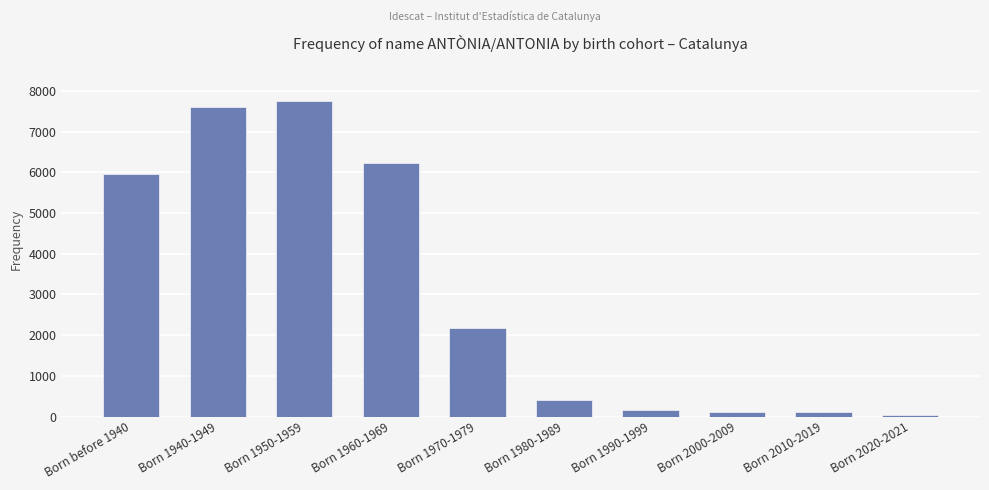

Is it true that the value at Born before 1940 is 9020?

False